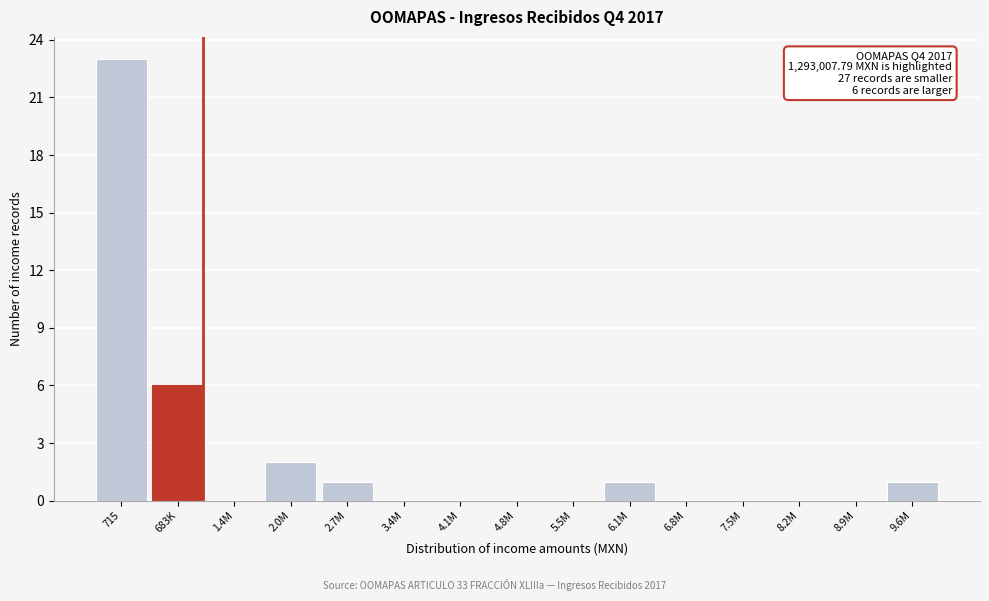

Reading left to right, extract all data points from this chart.

715=23	683K=6	1.4M=0	2.0M=2	2.7M=1	3.4M=0	4.1M=0	4.8M=0	5.5M=0	6.1M=1	6.8M=0	7.5M=0	8.2M=0	8.9M=0	9.6M=1